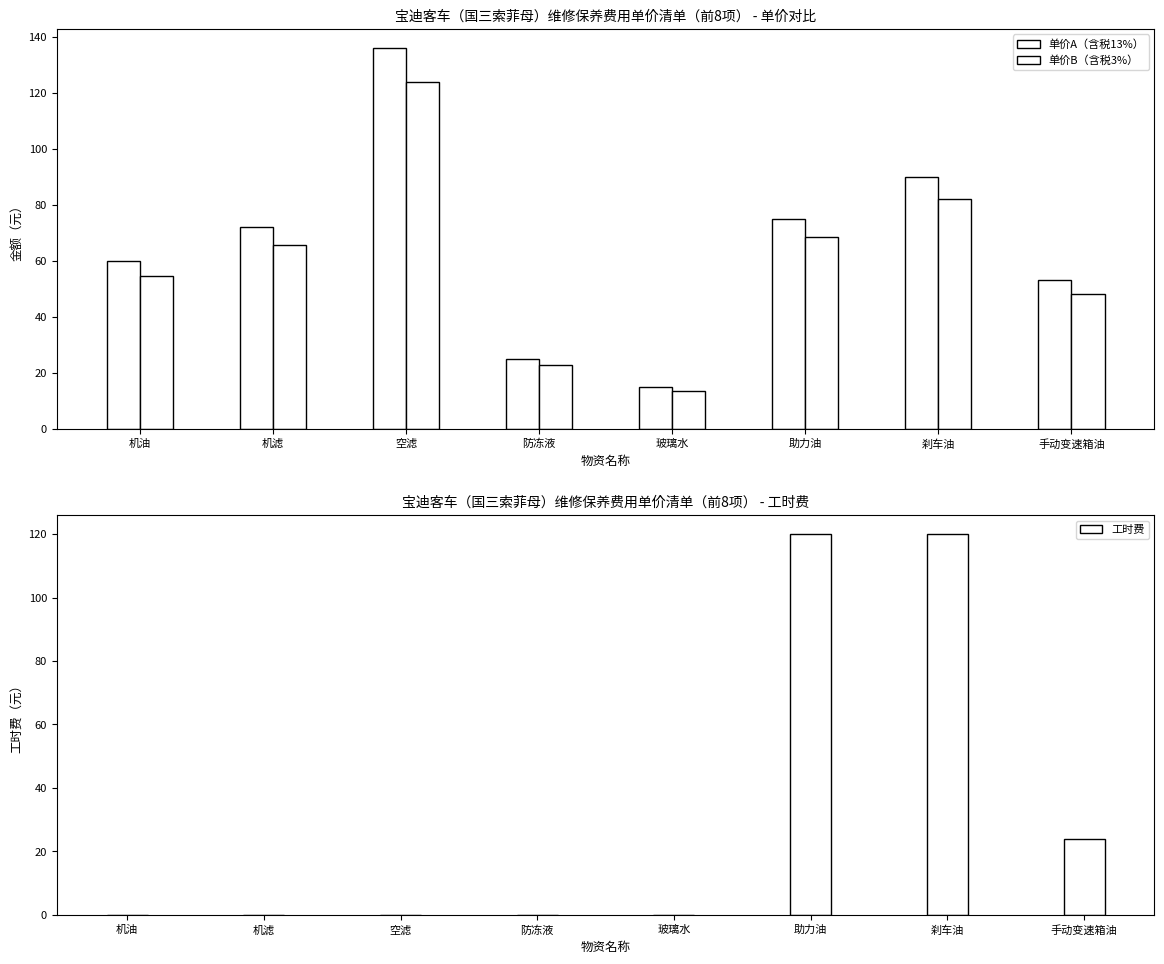

Which series has the largest total across all categories?

单价A（含税13%）